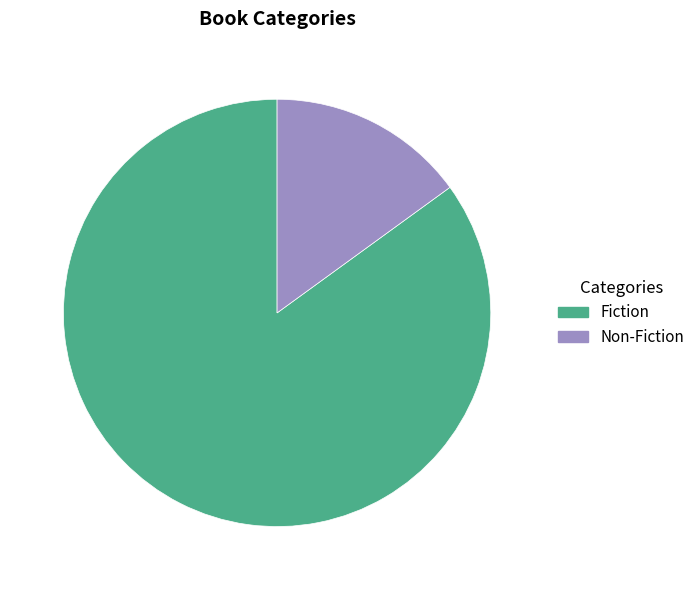

Which slice is the largest?

Fiction